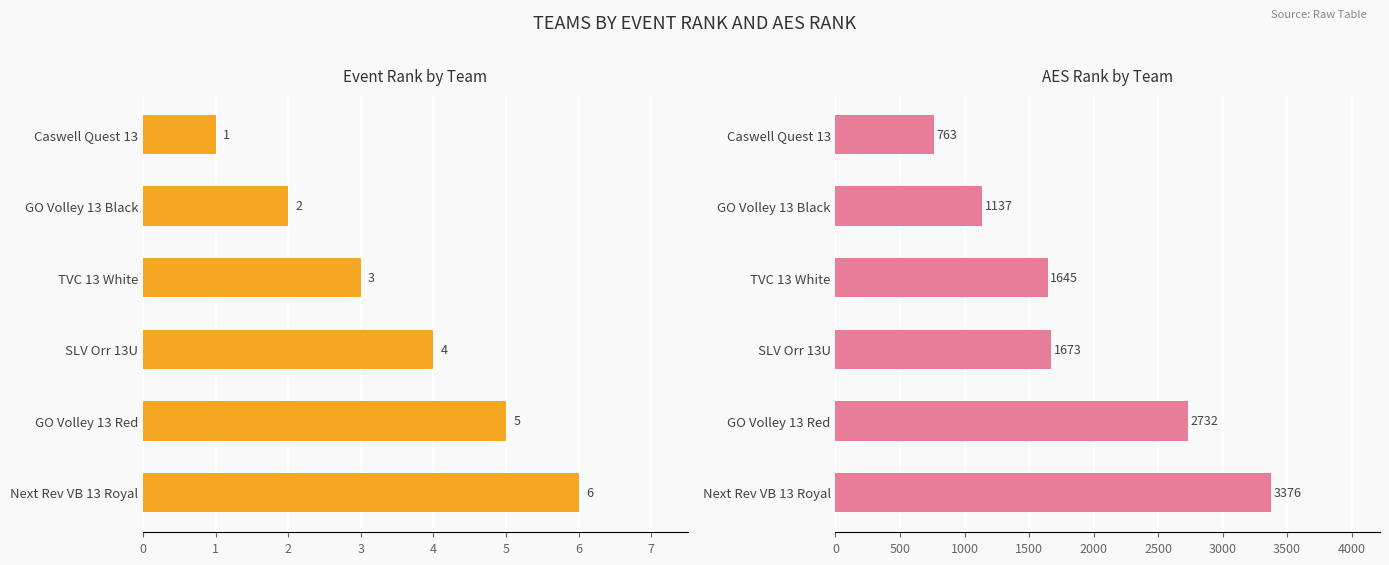

How many categories are shown in the chart?

6